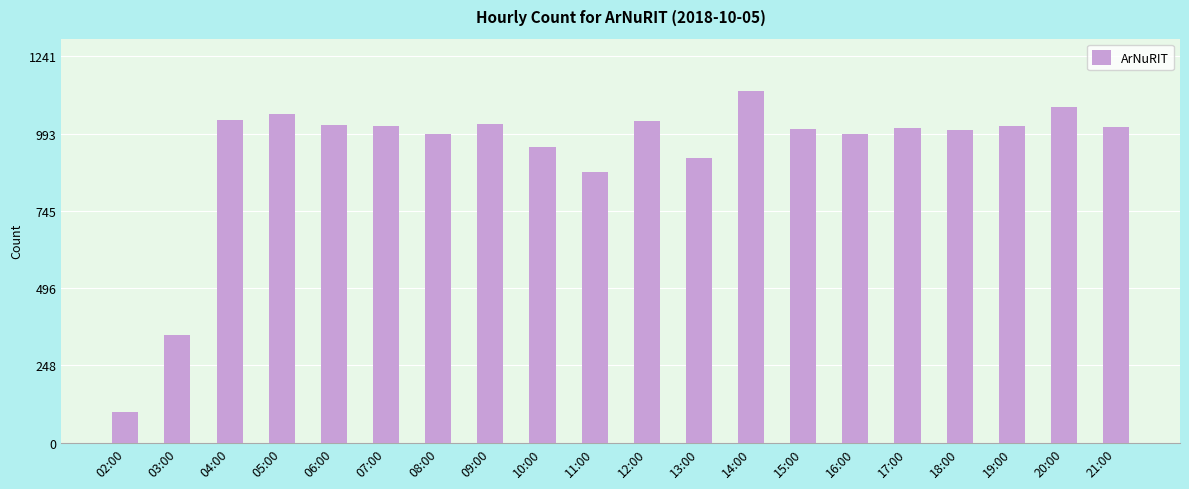

Are the bars grouped side by side (vs. stacked)?

No